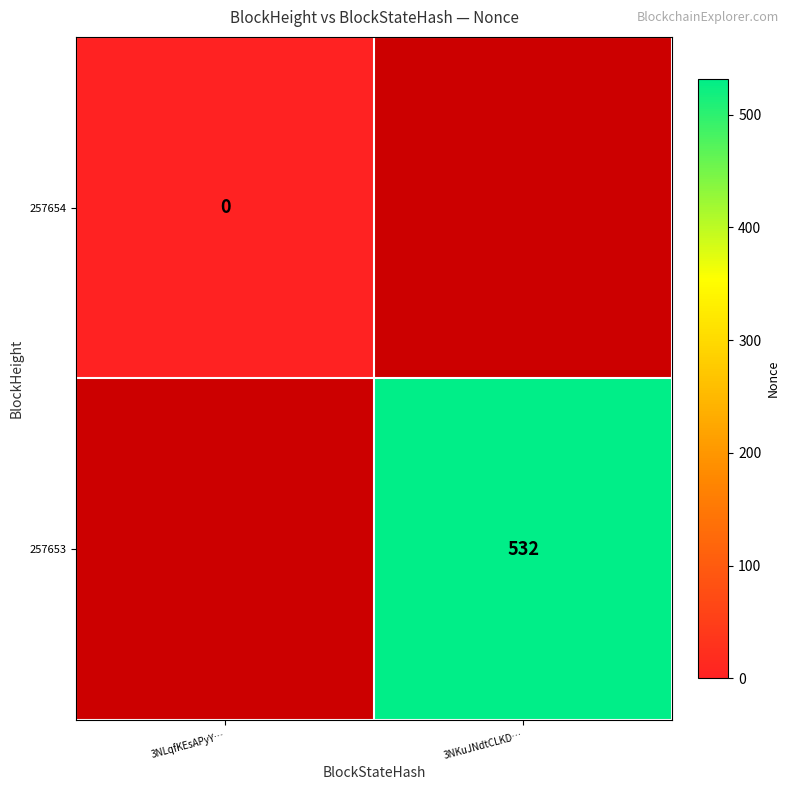

Which has a higher value, 3NLqfKEsAPyY… or 3NKuJNdtCLKD…?

3NKuJNdtCLKD…